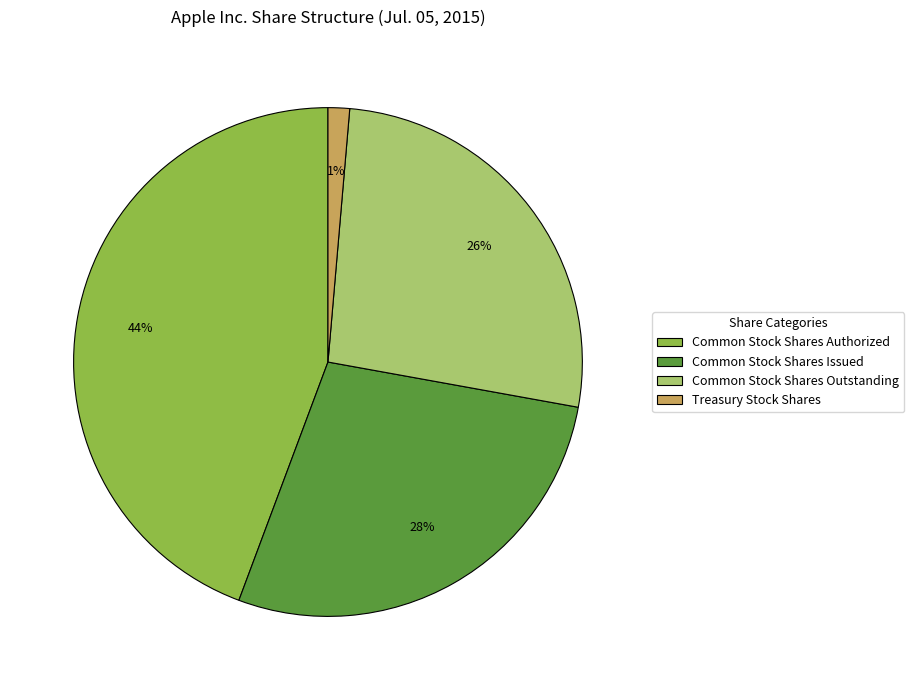

Is there any slice that represents more than half of the pie?

No